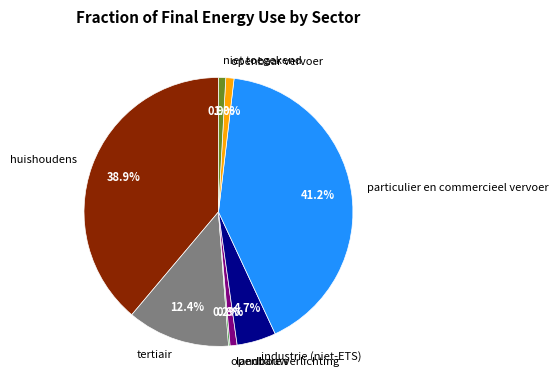

Which category has the biggest portion of the pie?

particulier en commercieel vervoer